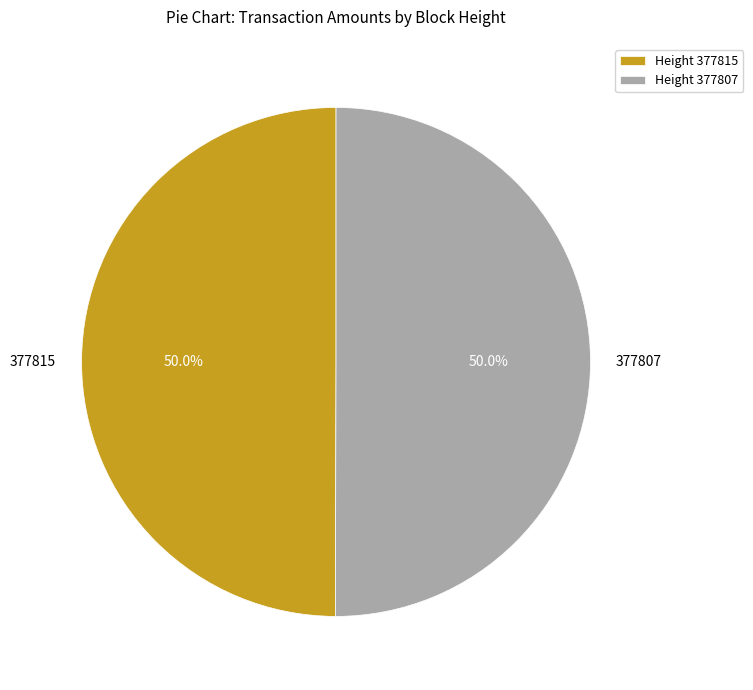

What percentage is the 377815 slice, to the nearest percent?

50%